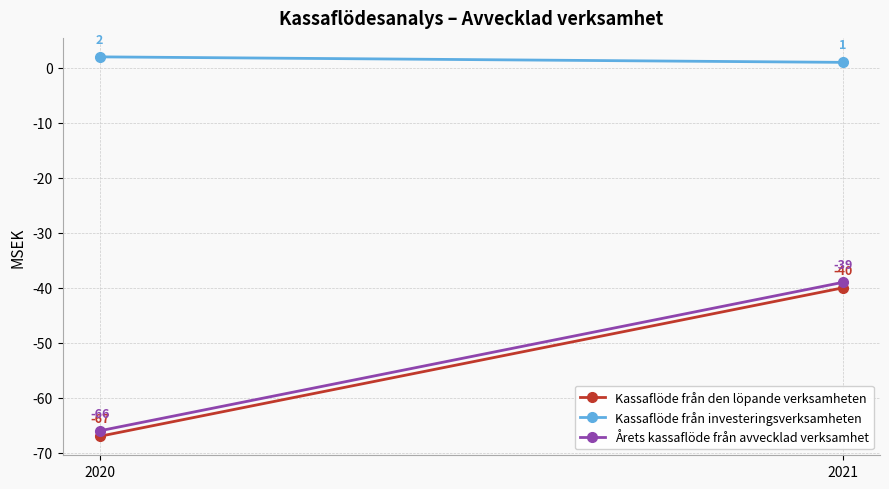

How many data points does each series have?

2